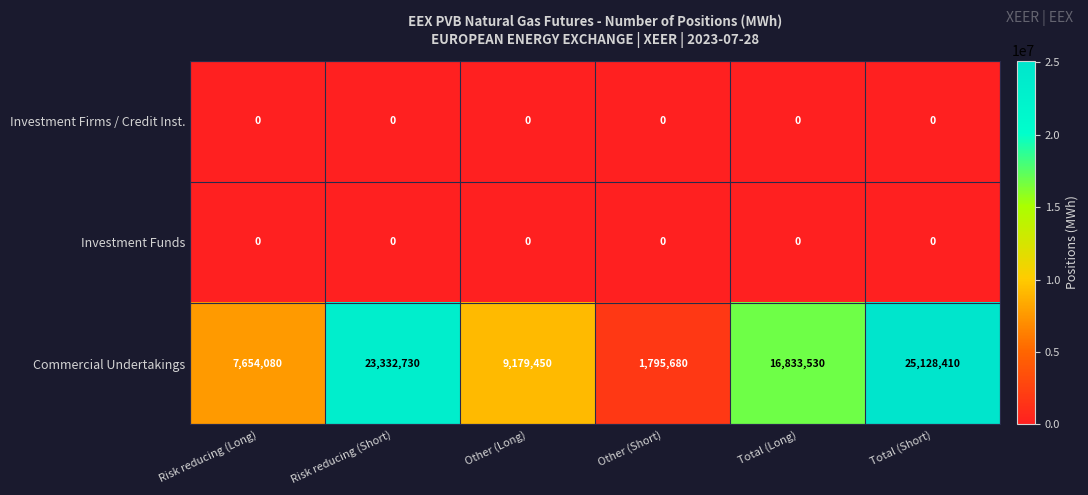

How many data points does each series have?

6